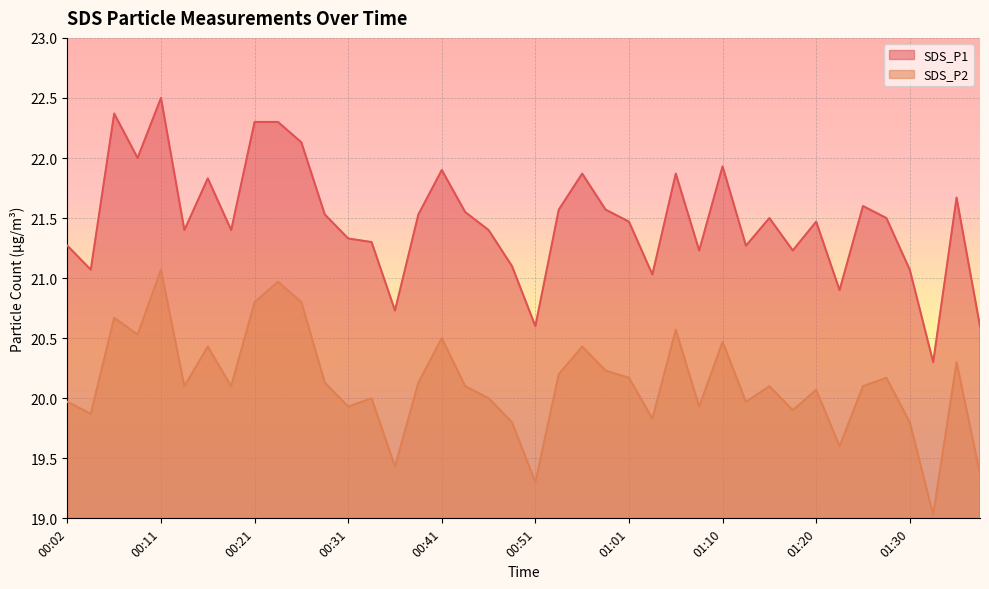

Which series has the largest total across all categories?

SDS_P1